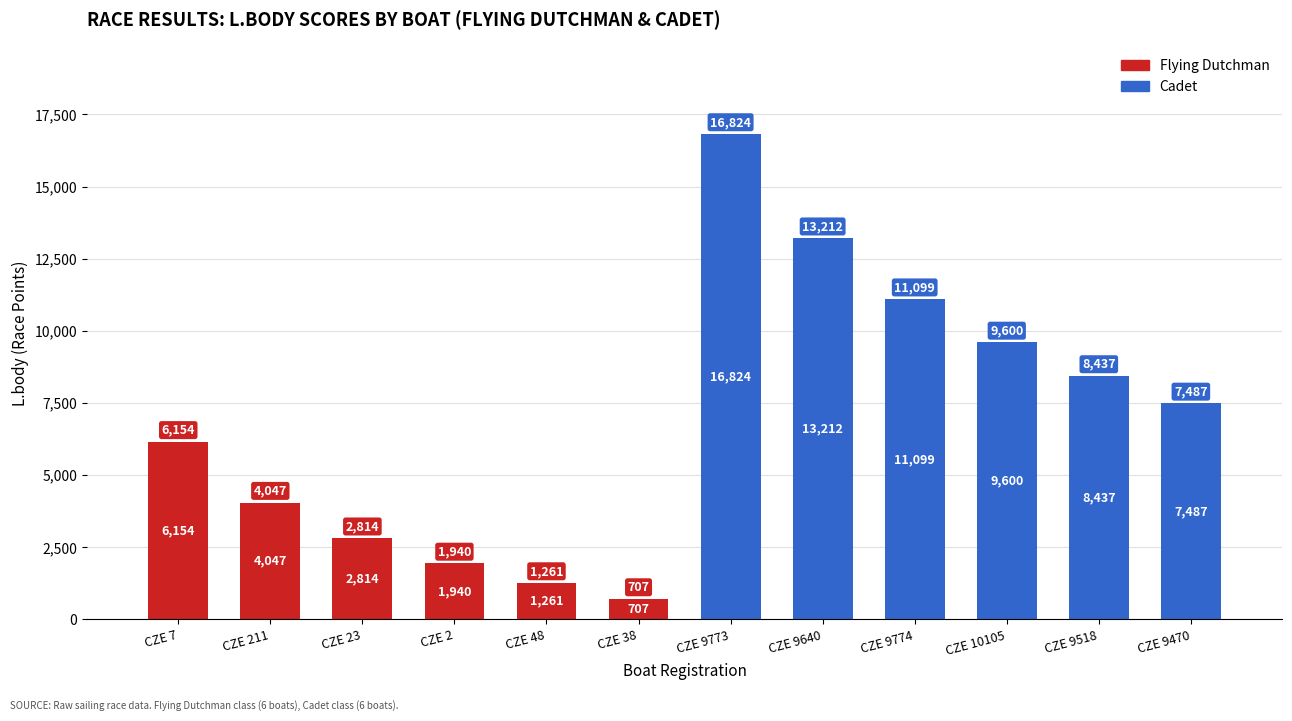

What is the ratio of the value at CZE 48 to the value at CZE 2?

0.7